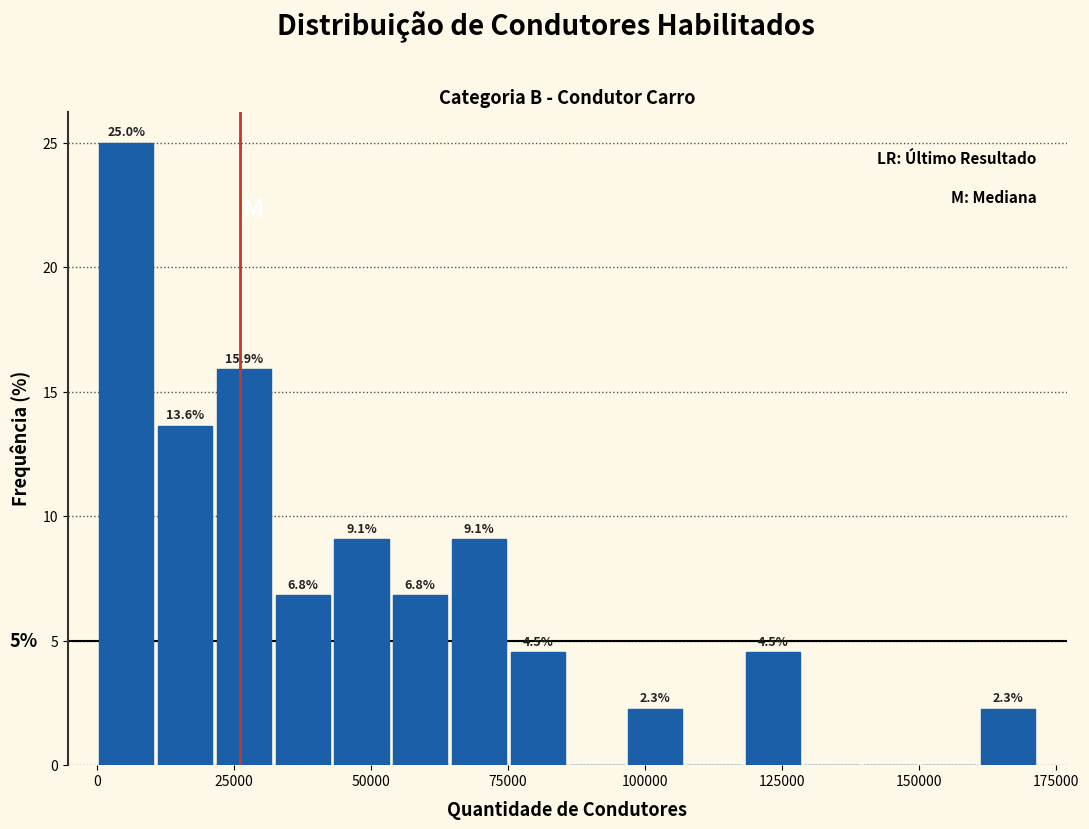

Around what value on the x-axis is the tallest bar? Give the approximate position of its centre, as read against the axis.

5000